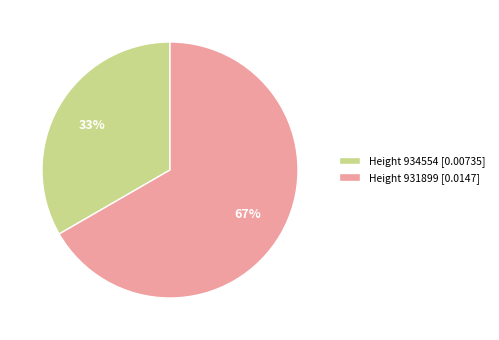

How many segments does this pie chart have?

2